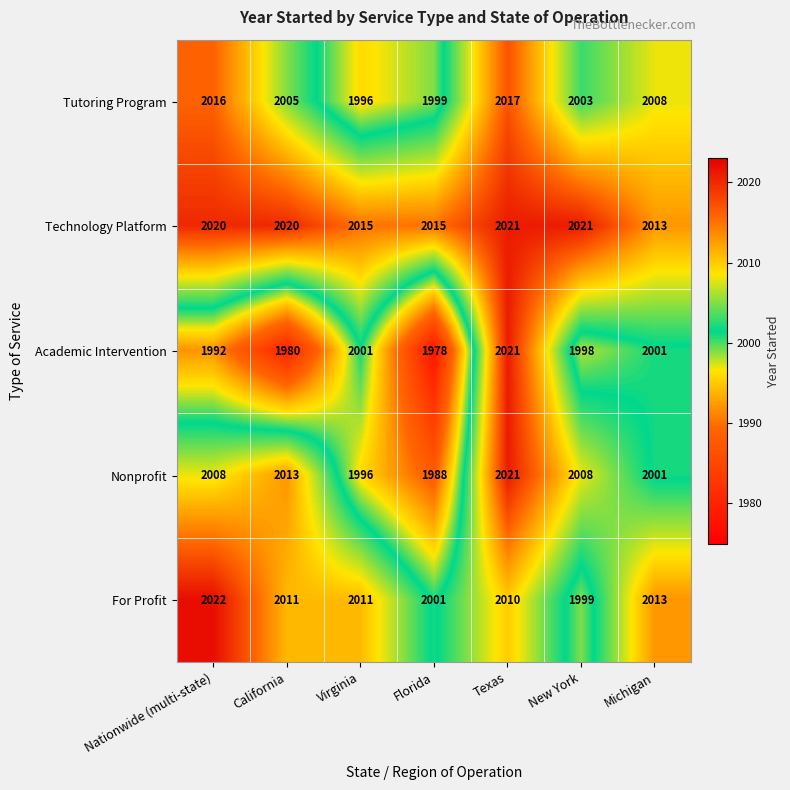

Where is Nonprofit nearest to the value 2004?

Michigan